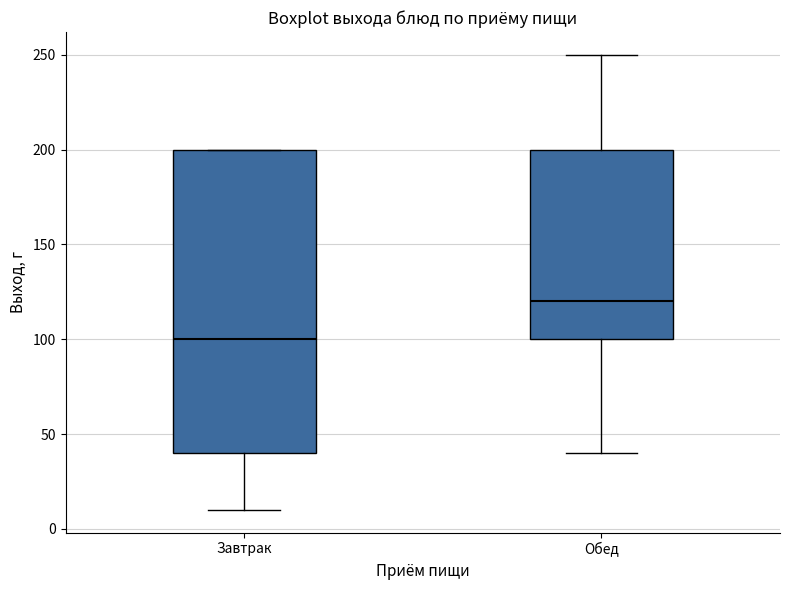

Which box's median line is the highest?

Обед